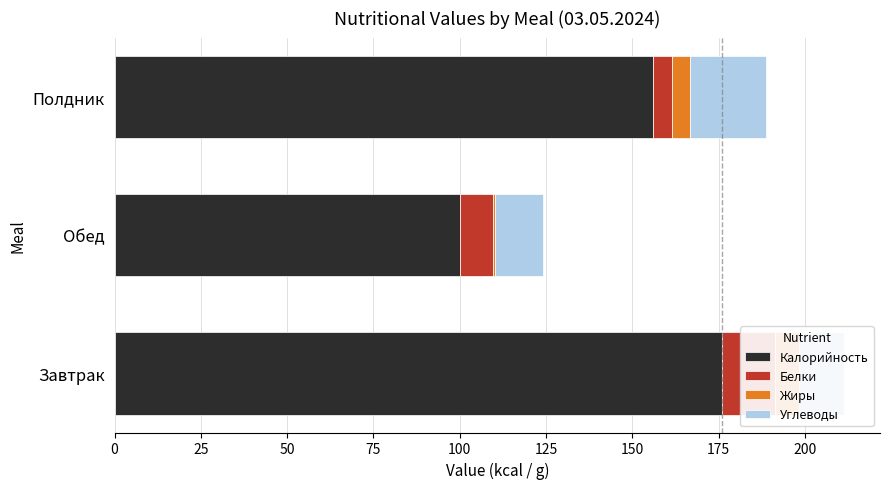

What is the maximum value shown in the chart?

176.0